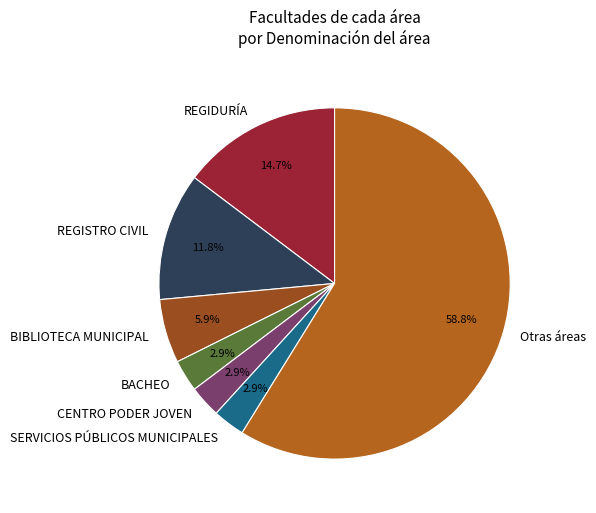

To the nearest percent, what is the average slice percentage?

14%